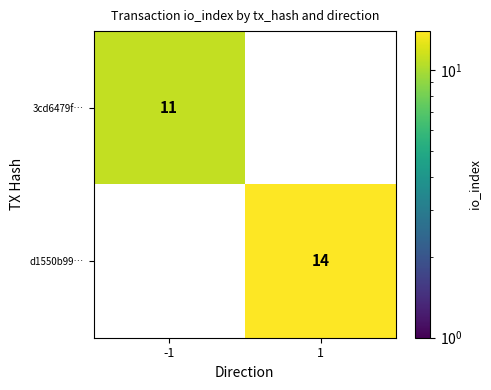

The value of 3cd6479f… at -1 is 19. True or false?

False